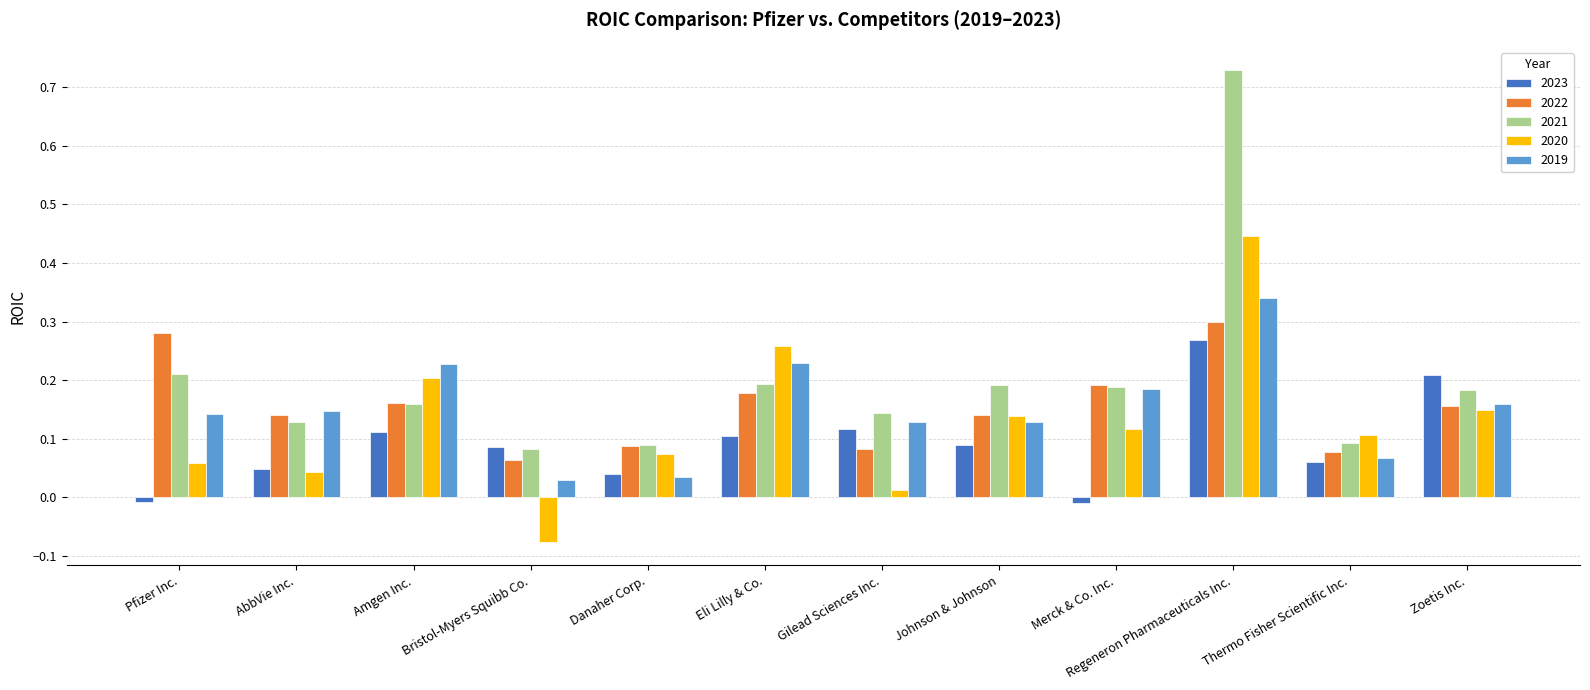

What is the label of the 12th bar from the right?

Pfizer Inc.